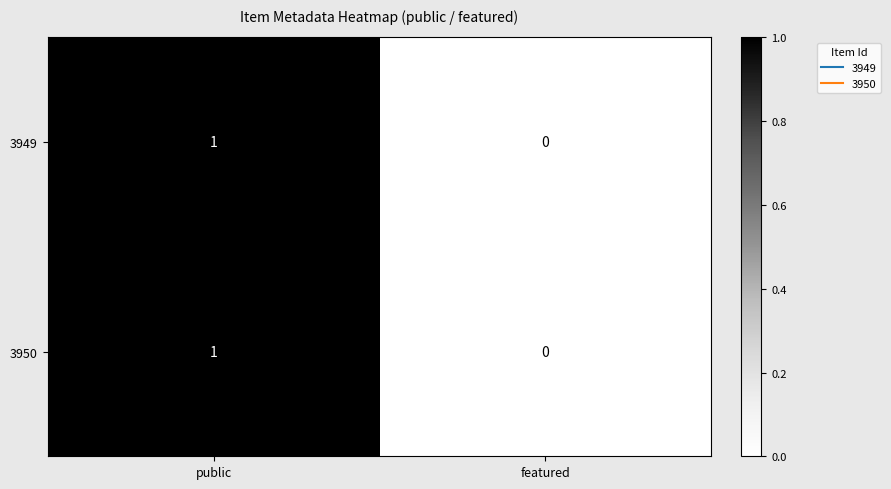

What is the greatest value displayed?

1